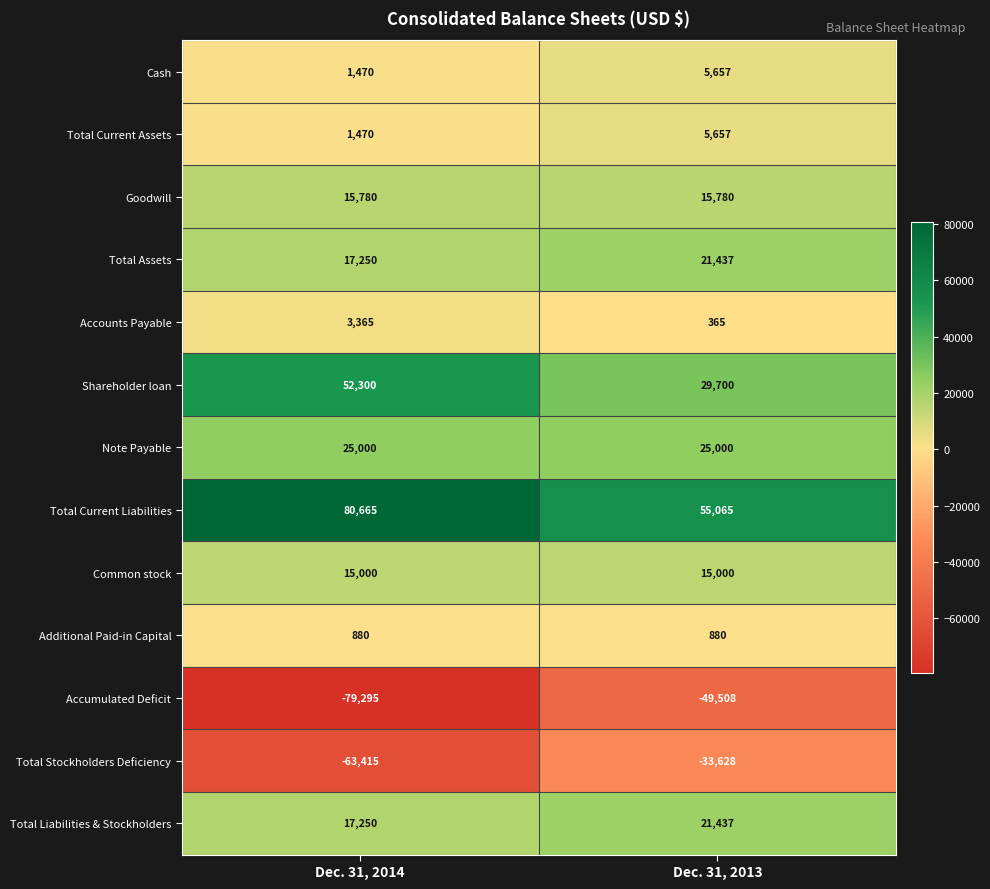

Reading left to right, transcribe all the data shown in this chart.

Cash: Dec. 31, 2014=1470	Dec. 31, 2013=5657
Total Current Assets: Dec. 31, 2014=1470	Dec. 31, 2013=5657
Goodwill: Dec. 31, 2014=15780	Dec. 31, 2013=15780
Total Assets: Dec. 31, 2014=17250	Dec. 31, 2013=21437
Accounts Payable: Dec. 31, 2014=3365	Dec. 31, 2013=365
Shareholder loan: Dec. 31, 2014=52300	Dec. 31, 2013=29700
Note Payable: Dec. 31, 2014=25000	Dec. 31, 2013=25000
Total Current Liabilities: Dec. 31, 2014=80665	Dec. 31, 2013=55065
Common stock: Dec. 31, 2014=15000	Dec. 31, 2013=15000
Additional Paid-in Capital: Dec. 31, 2014=880	Dec. 31, 2013=880
Accumulated Deficit: Dec. 31, 2014=-79295	Dec. 31, 2013=-49508
Total Stockholders Deficiency: Dec. 31, 2014=-63415	Dec. 31, 2013=-33628
Total Liabilities & Stockholders: Dec. 31, 2014=17250	Dec. 31, 2013=21437